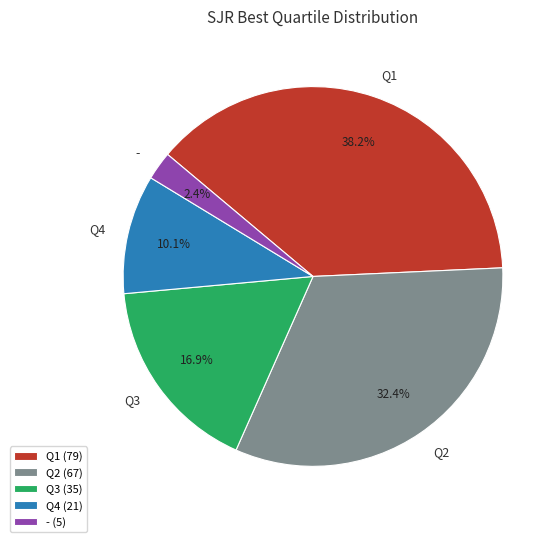

Approximately how many times larger is the value at - compared to Q3?

0.1